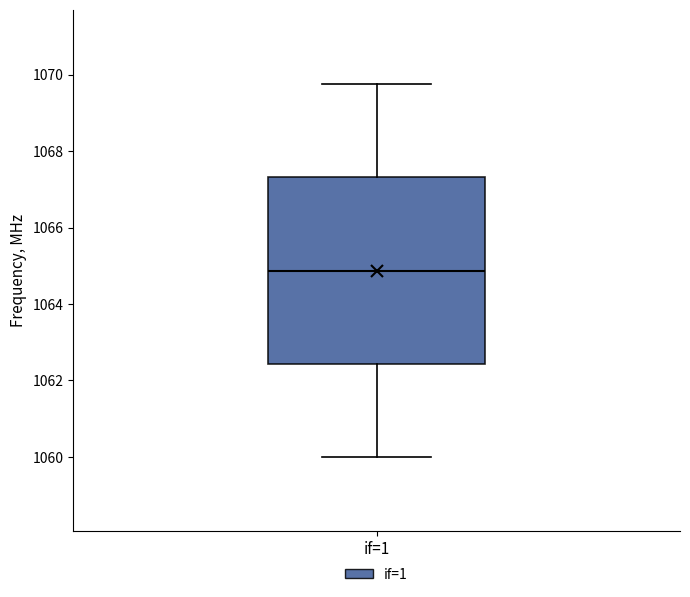

Transcribe this box plot: give where the median line is, the range the box spans, and where the two whiskers end, as read against the y-axis. The values are not printed on the chart, so give them approximately, as read against the axis.

median 1064.8, box 1062.4 to 1067.4, whiskers 1060.0 to 1069.8